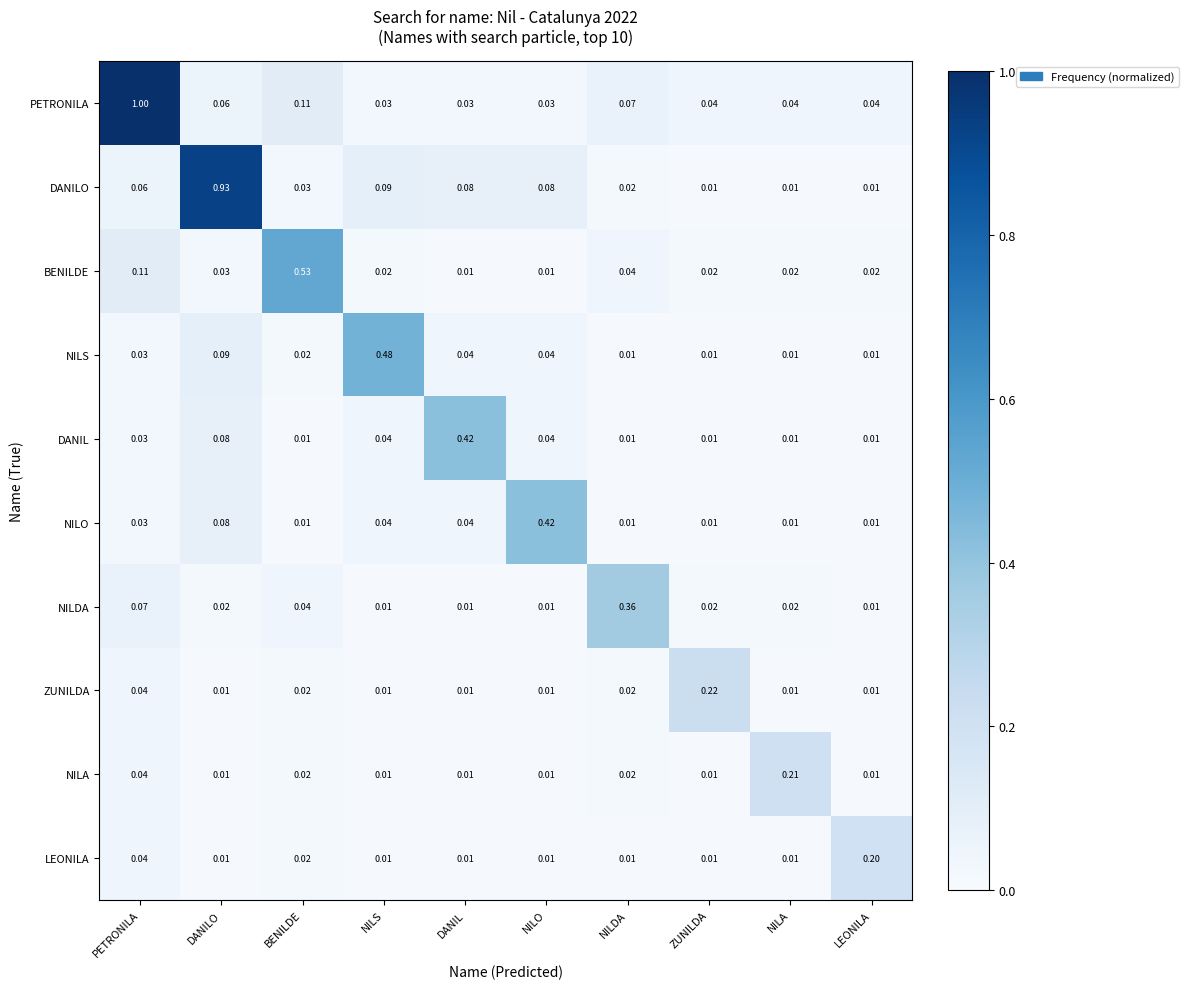

What is the total value across all series at LEONILA?

0.3